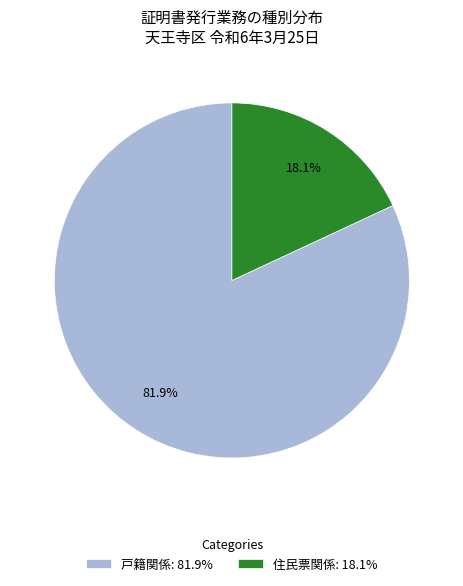

Which category accounts for the majority?

戸籍関係: 81.9%